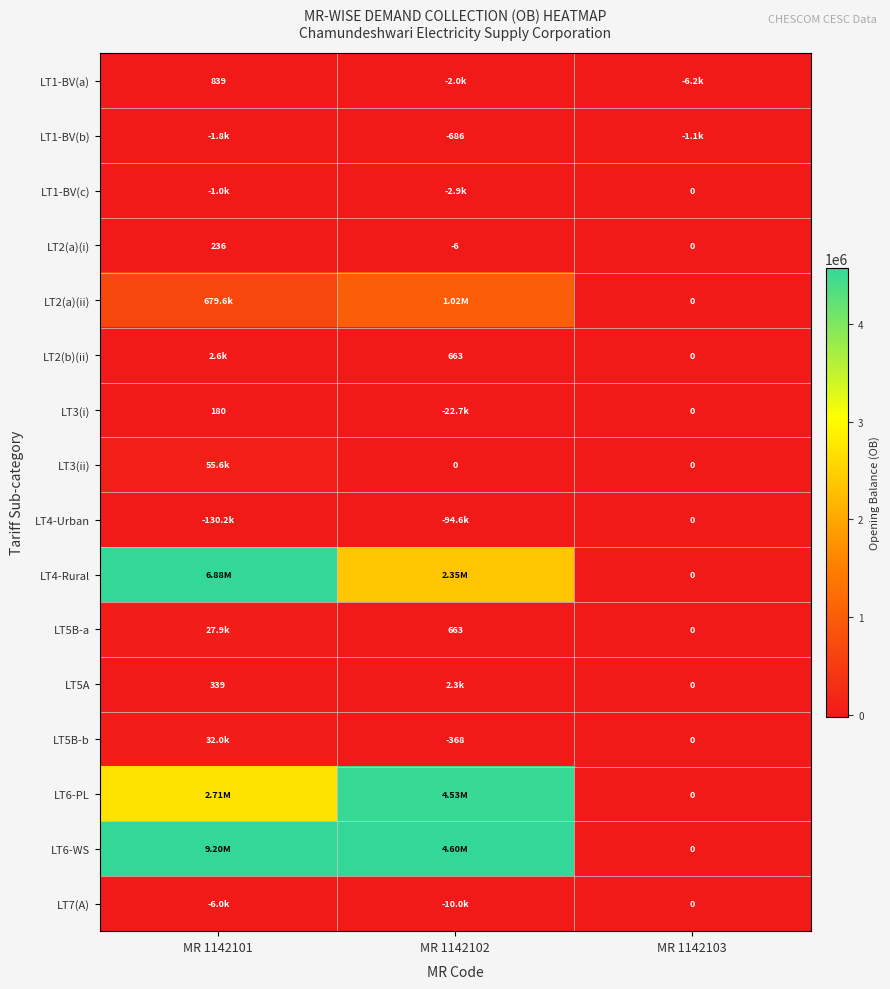

What is the sum of all LT1-BV(a) values?

-7445.0